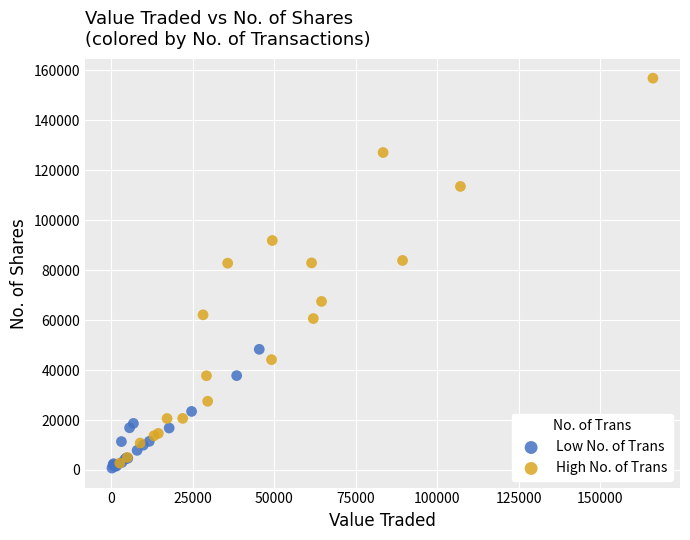

Which series has the widest spread of Y values?

High No. of Trans